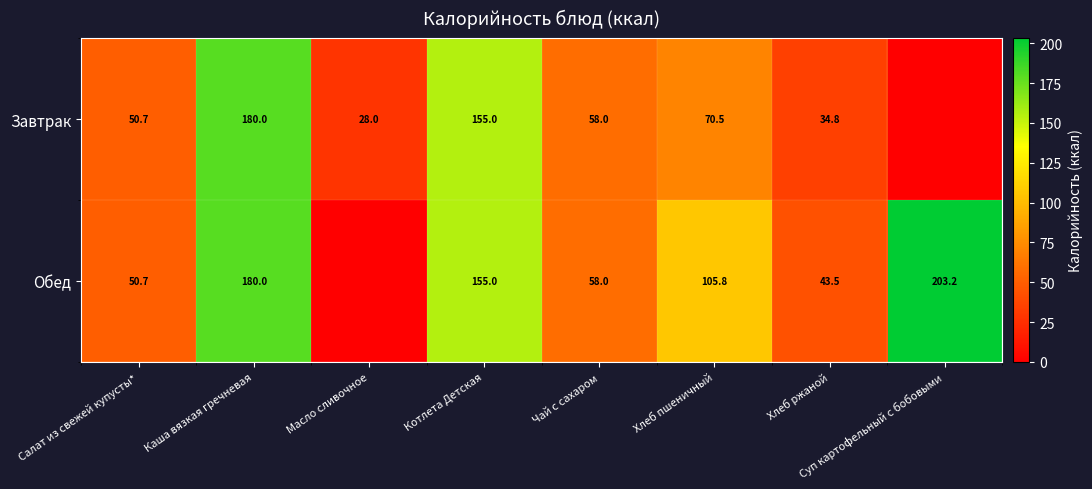

What is the difference between the Завтрак values at Хлеб пшеничный and Масло сливочное?

42.5